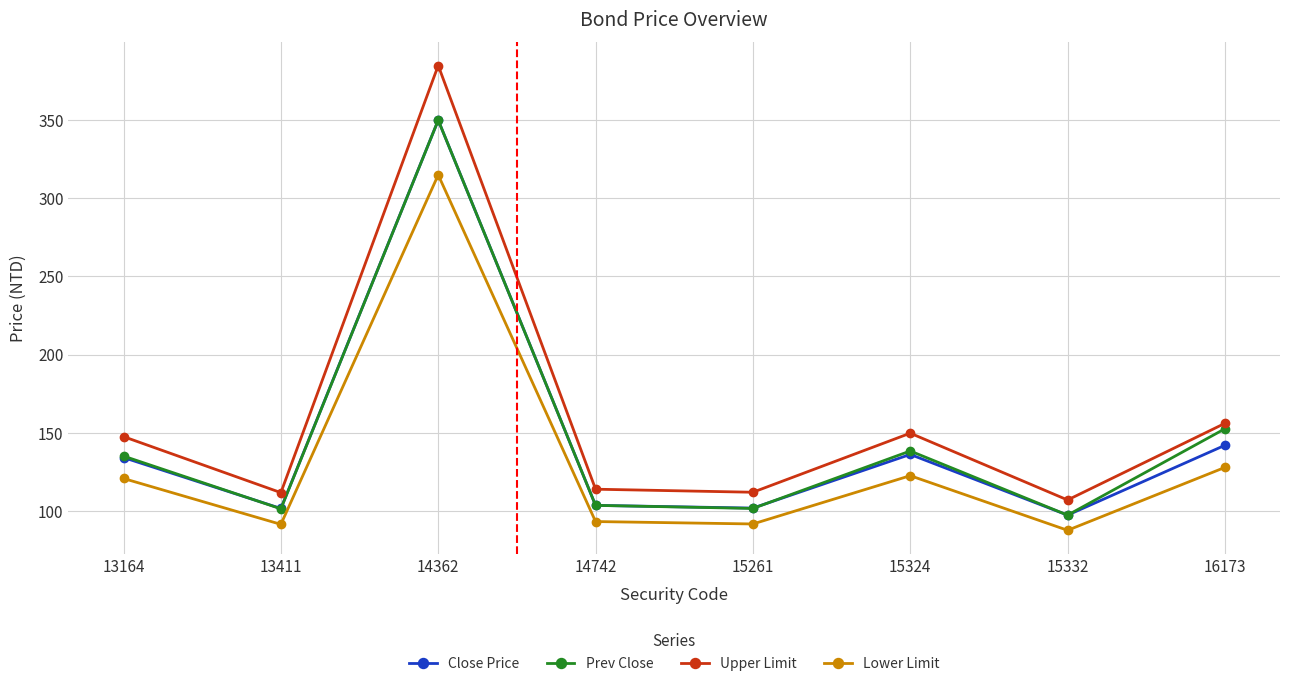

Which series has the largest total across all categories?

Upper Limit